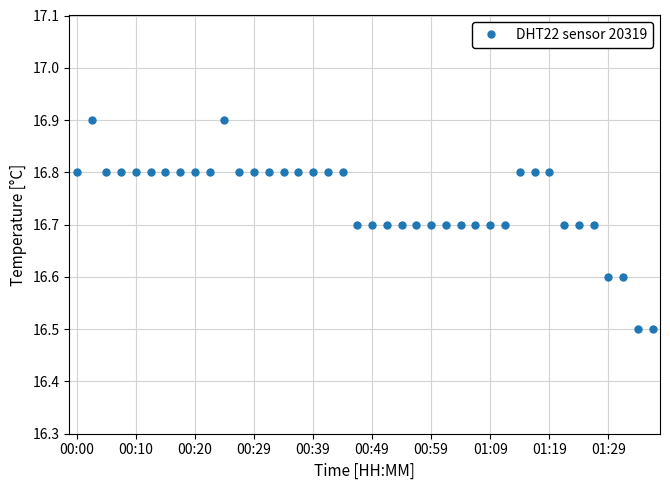

What is the maximum value shown in the chart?

16.9